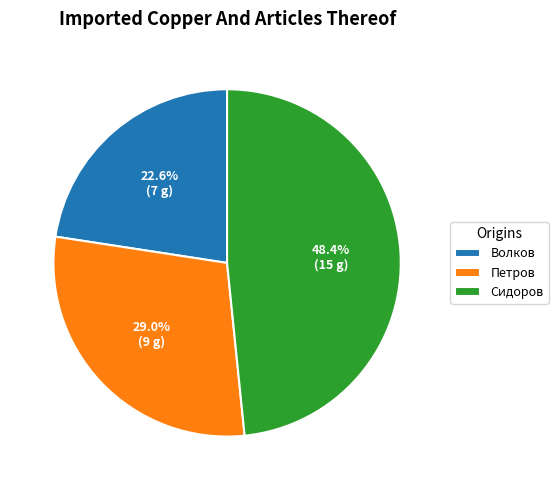

To the nearest percent, what is the average slice percentage?

33%